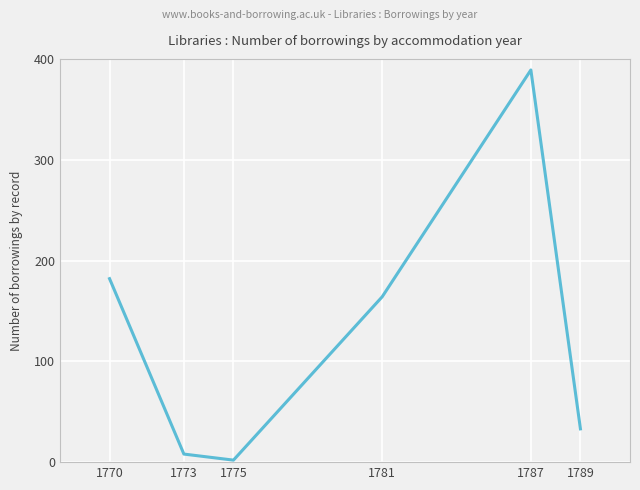

True or false: the data has more than 2 interior local peaks.

False